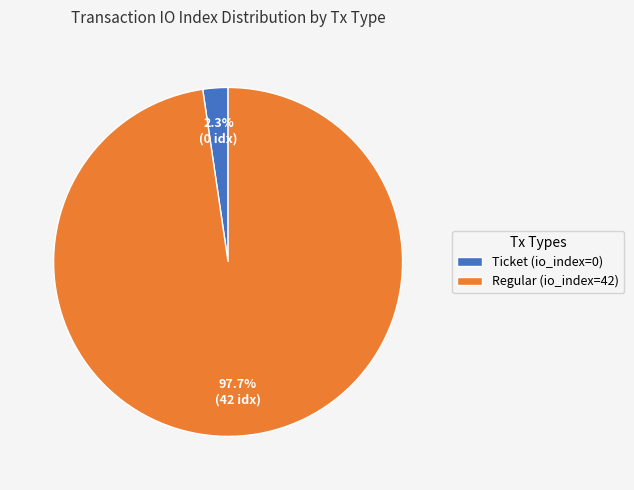

Is there any slice that represents more than half of the pie?

Yes